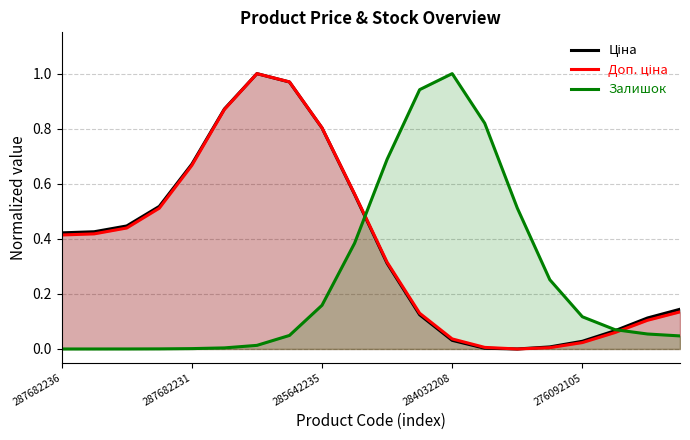

The Залишок series shows 0.0 at 276092105. True or false?

False